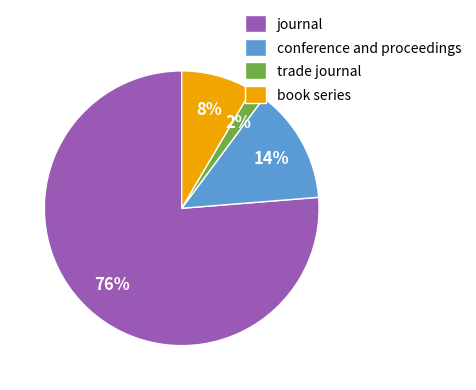

What is the largest slice in the pie chart?

journal